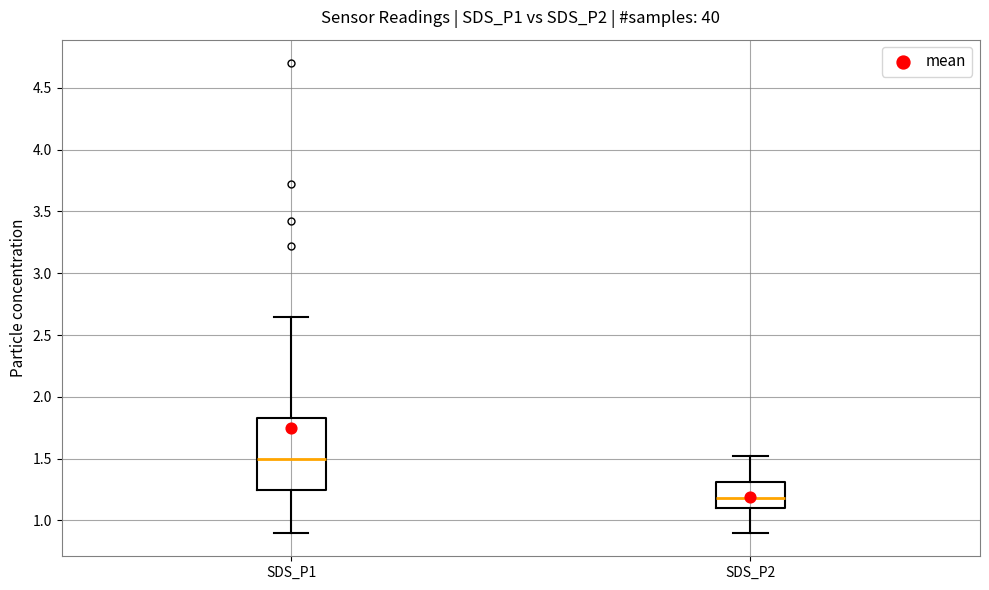

Reading left to right, transcribe this box plot: for each box, give where its median line is, the range the box spans, and where its two whiskers end, as read against the y-axis. The values are not printed on the chart, so give them approximately, as read against the axis.

SDS_P1: median 1.50, box 1.25 to 1.85, whiskers 0.90 to 2.65
SDS_P2: median 1.20, box 1.10 to 1.30, whiskers 0.90 to 1.50